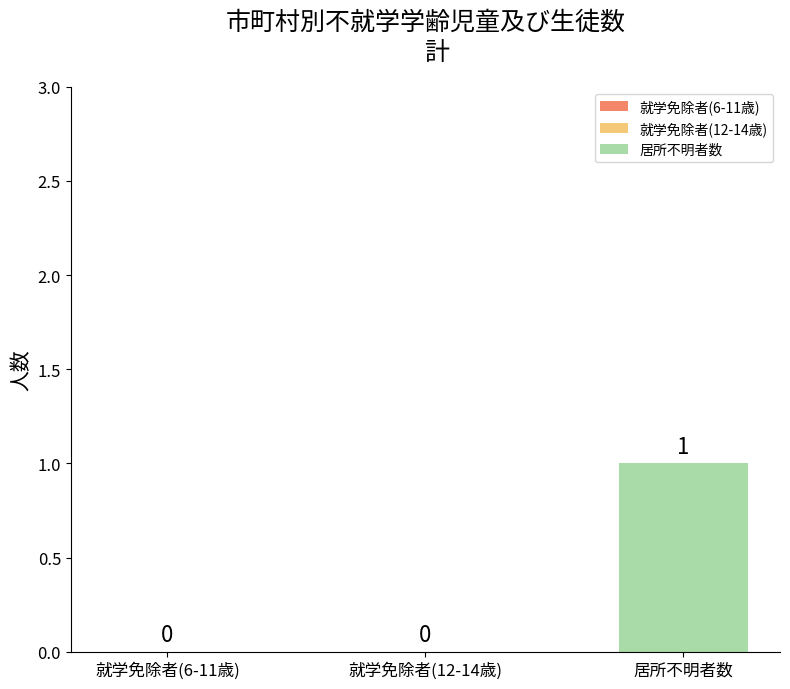

Are the bars grouped side by side (vs. stacked)?

No